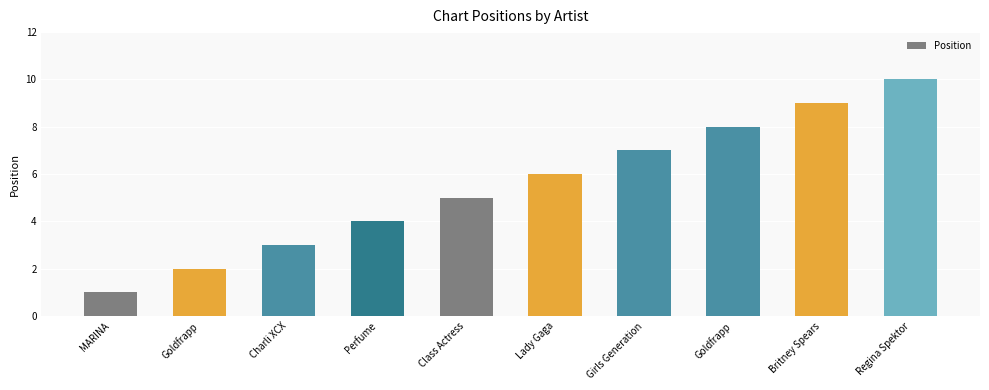

Count the number of categories in the chart.

10